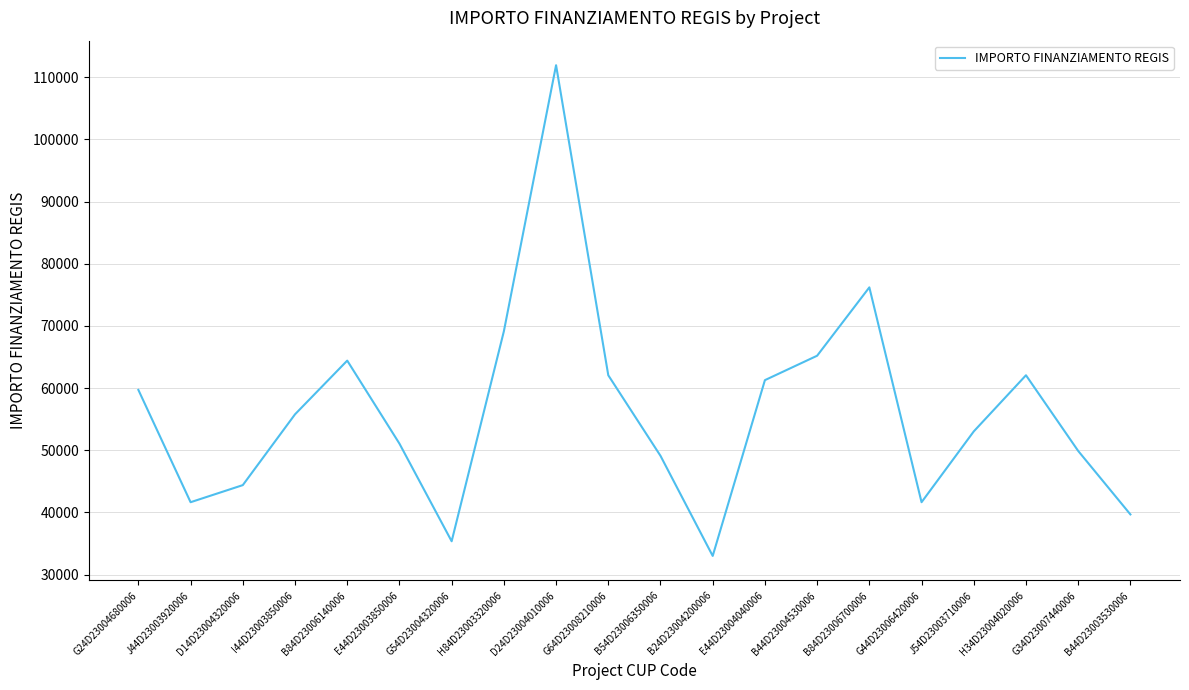

Is it true that the value at B44D23003530006 is 59406.2?

False